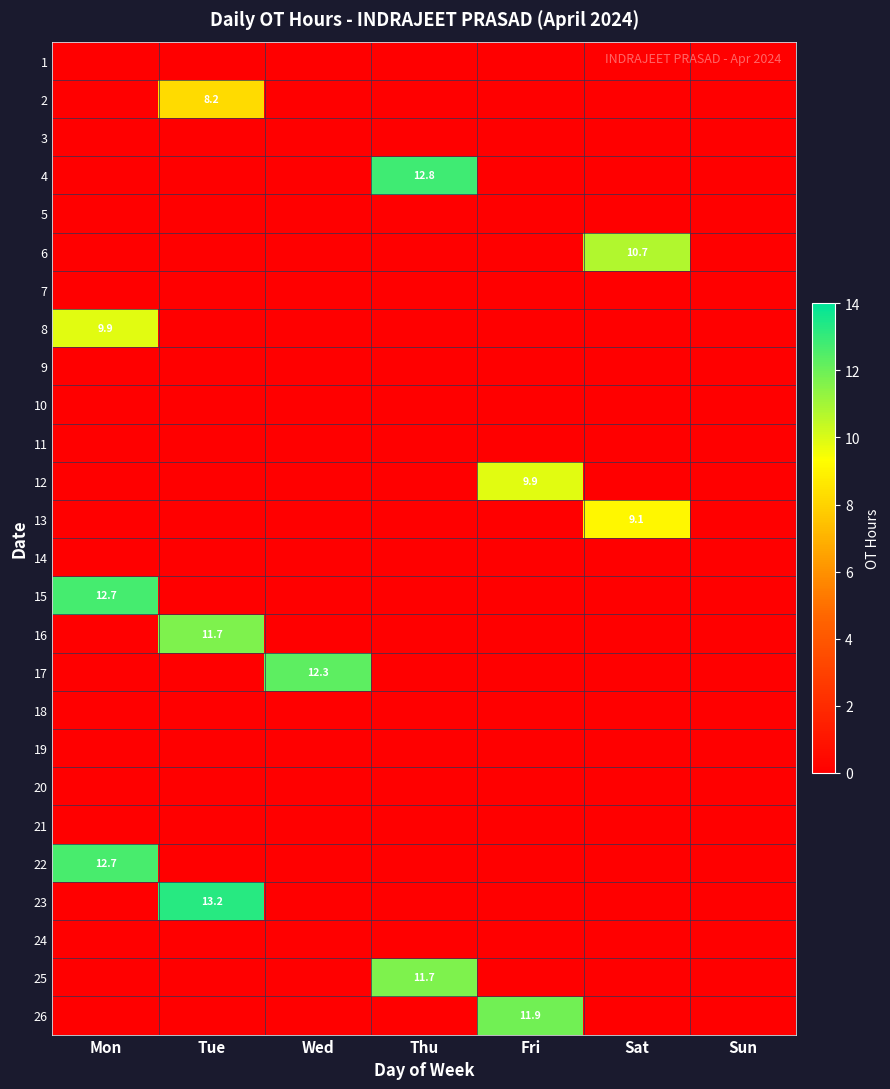

Which has a higher value, Mon or Fri?

Mon